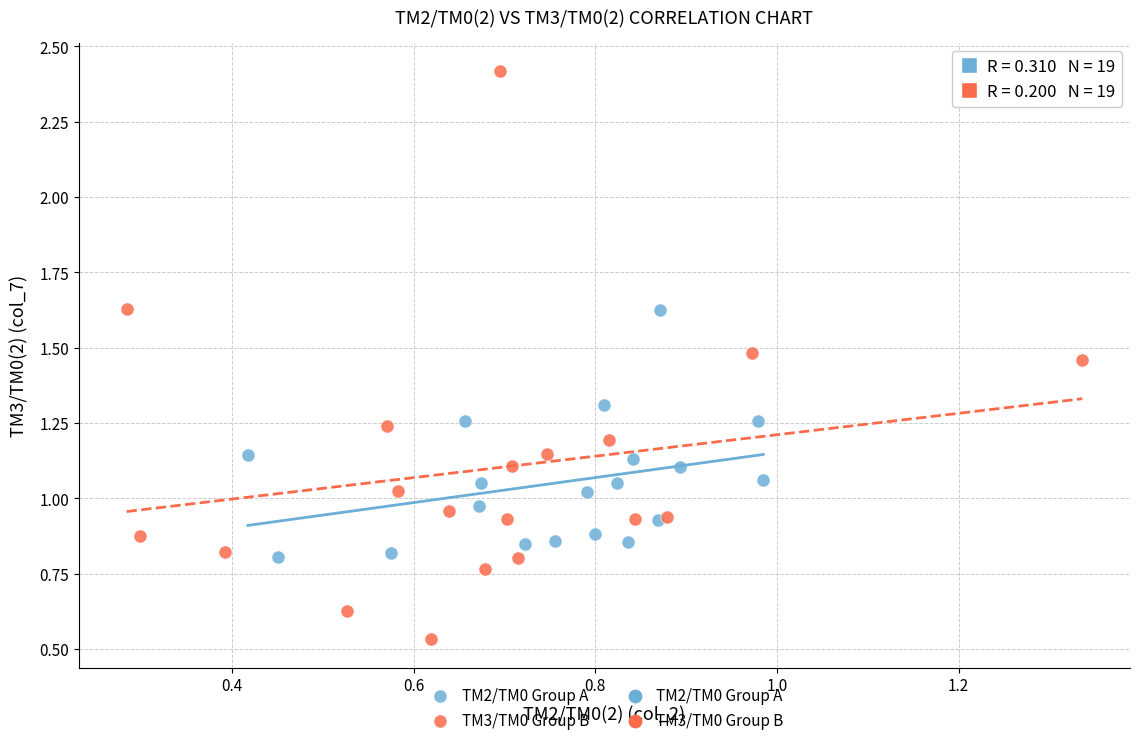

Which series reaches the minimum Y coordinate?

TM3/TM0 Group B